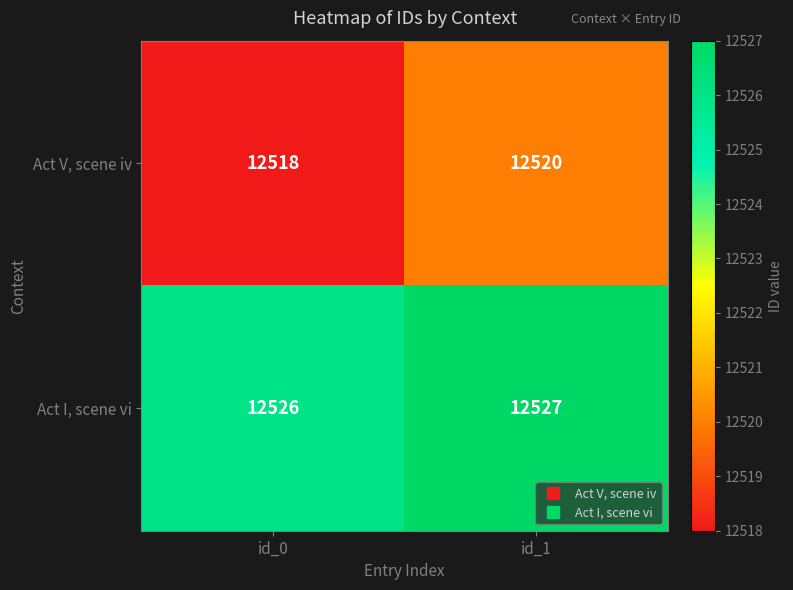

At which category is the sum across all series the highest?

id_1